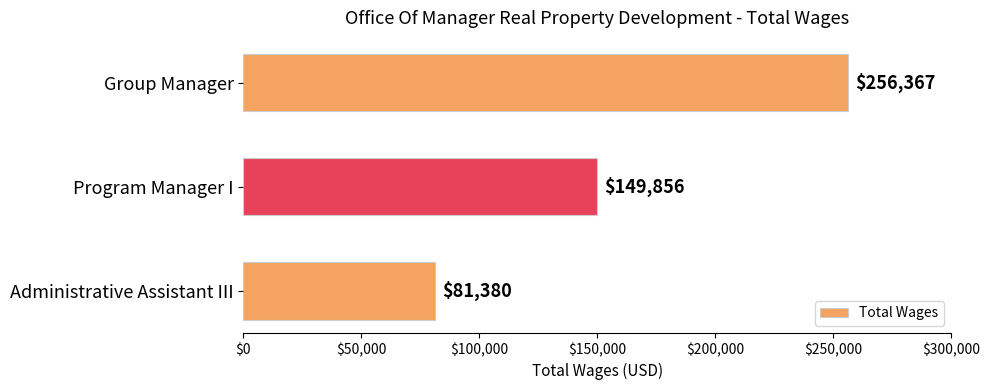

List the labels in order of value, smallest first.

Administrative Assistant III, Program Manager I, Group Manager